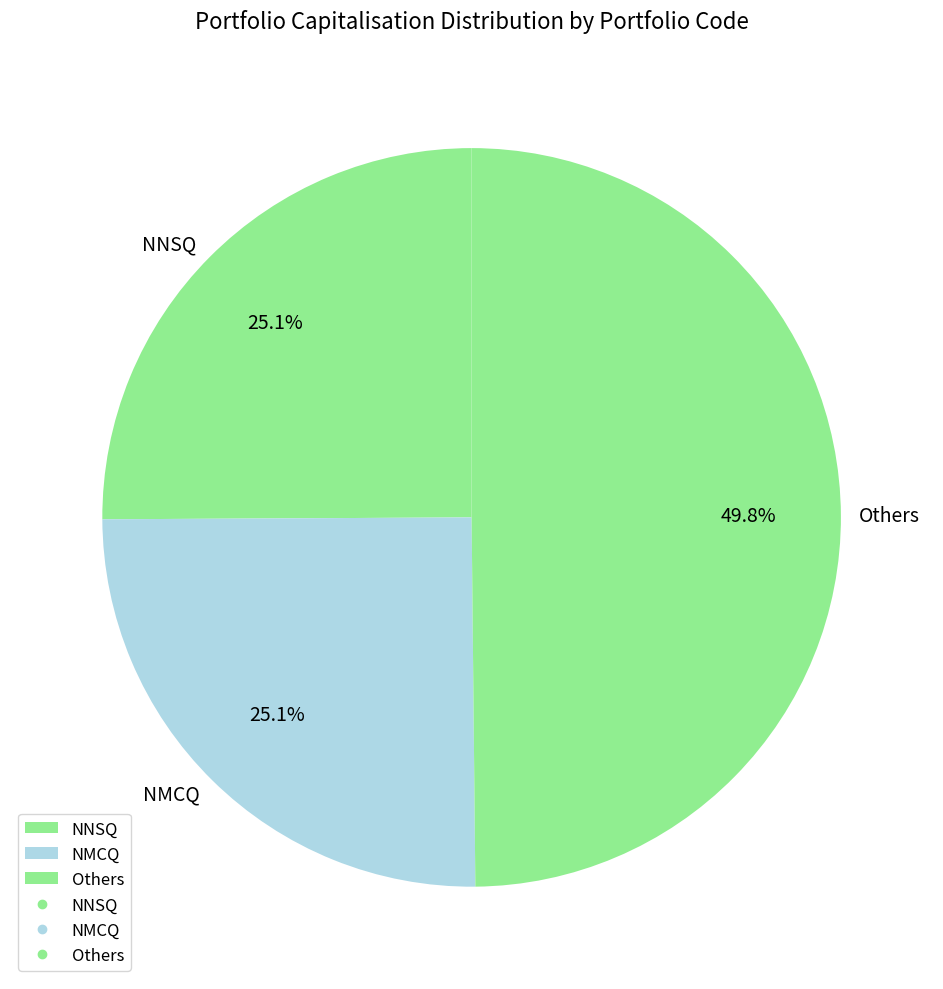

Is NMCQ the majority of the pie?

No